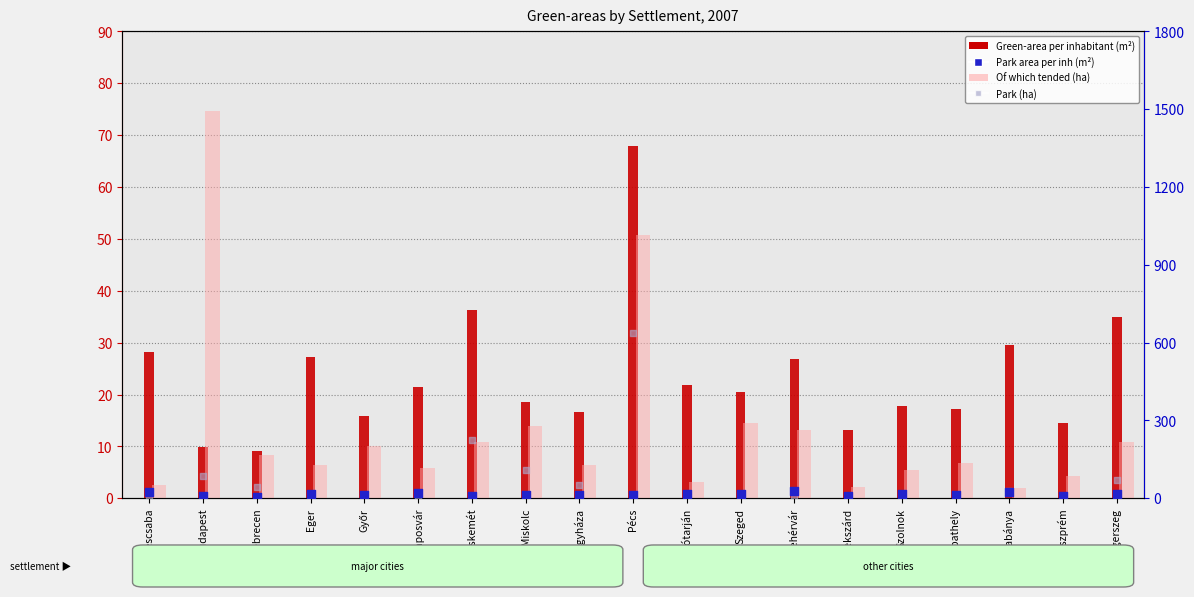

What are all the series names shown in the legend?

Green-area per inhabitant (m²), Of which tended (ha), Park area per inh (m²), Park (ha)